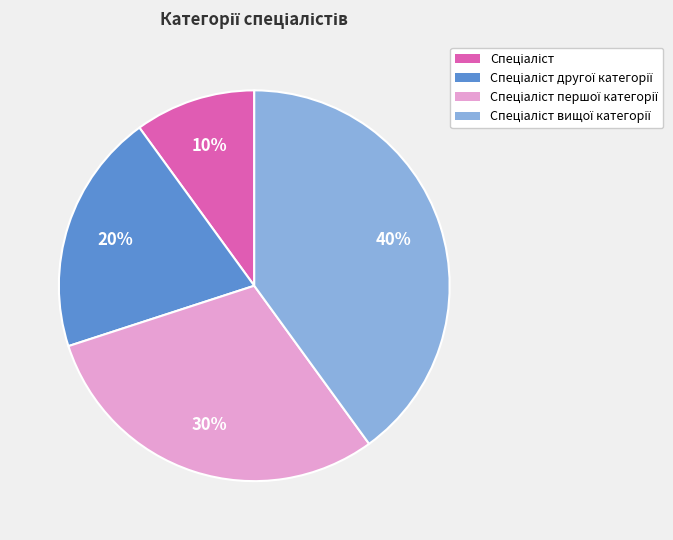

To the nearest percent, what is the difference between the largest and smallest slice percentages?

30%